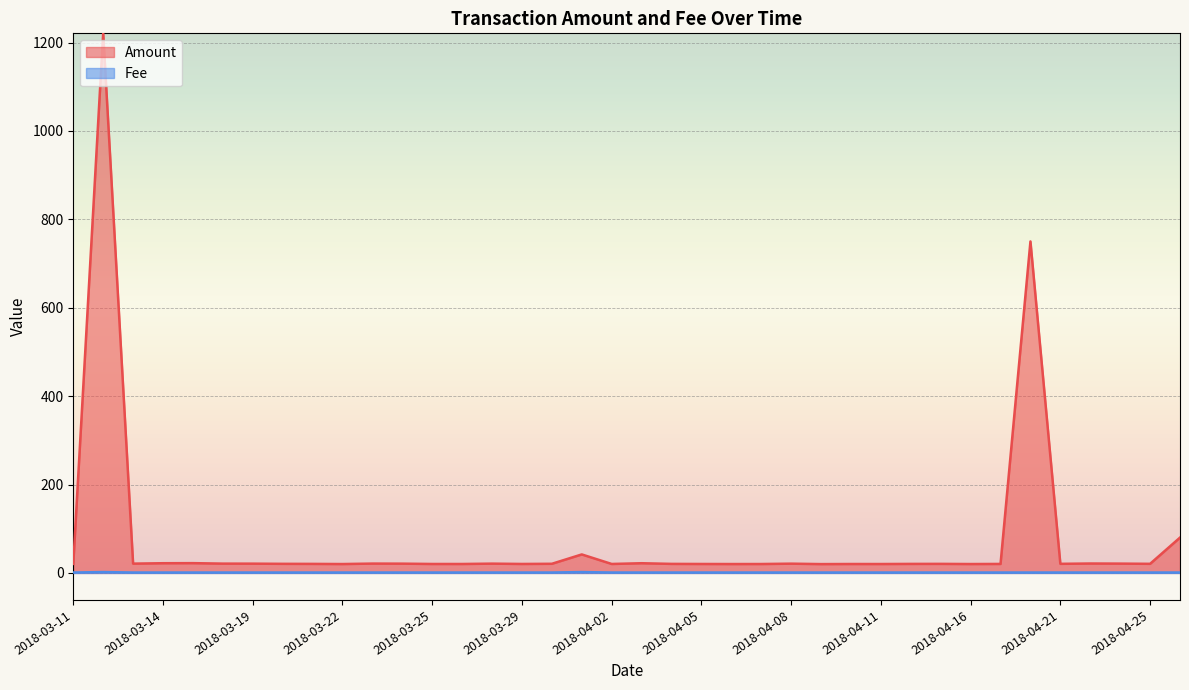

Rank the series by their average value, from highest to lowest.

Amount, Fee